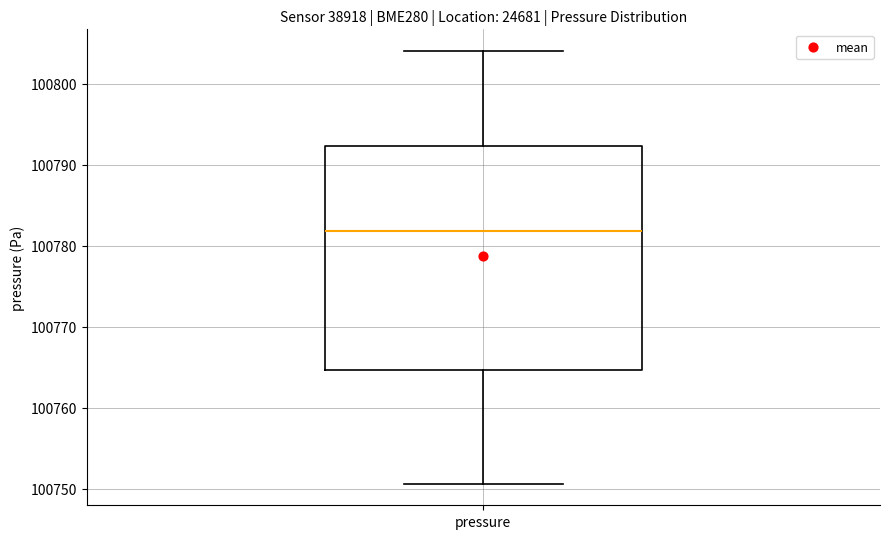

Where does the upper whisker of the box for pressure end on the y-axis? The values are not printed on the chart, so give them approximately, as read against the axis.

100804